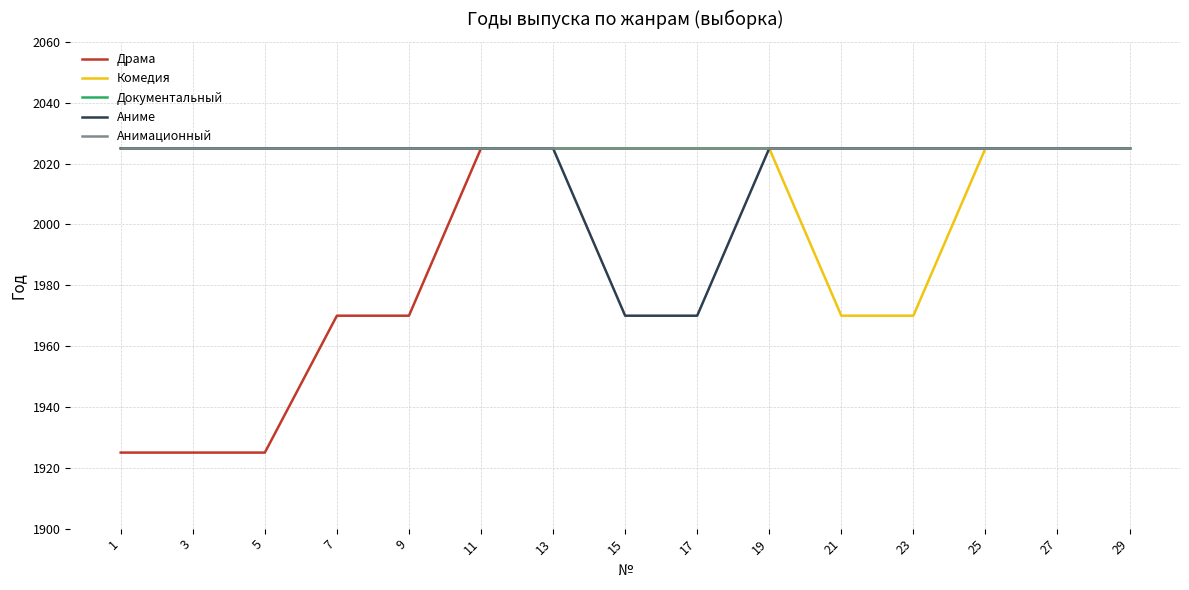

What is the value of the Комедия point at the 1st from the left?

2025